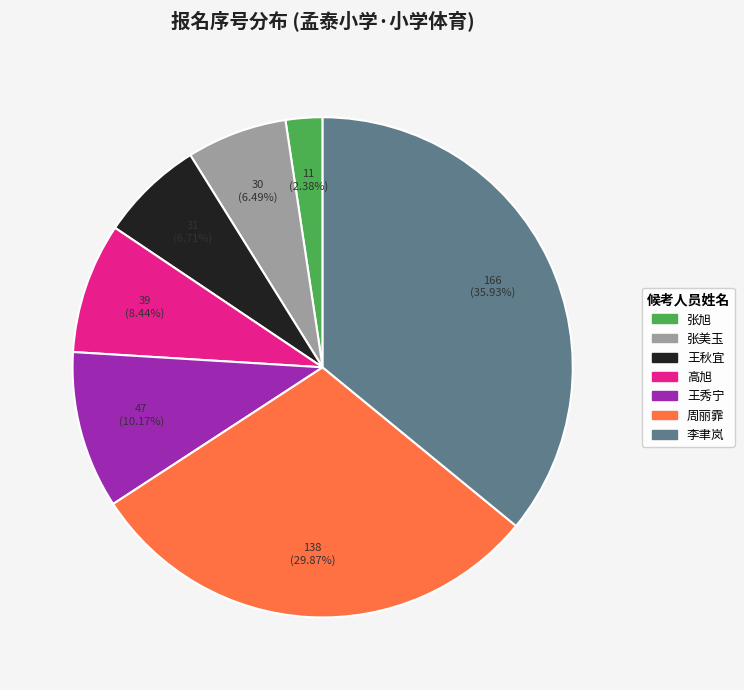

What percentage is NOT represented by 李聿岚?

64.1%